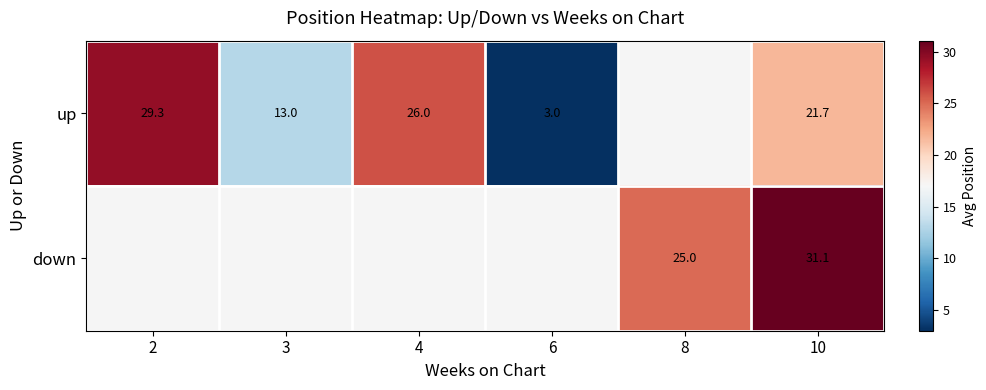

What is the minimum value shown in the chart?

3.0